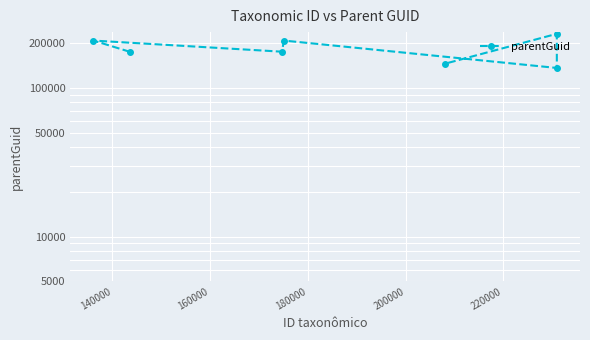

What is the sum of all values?

1278097